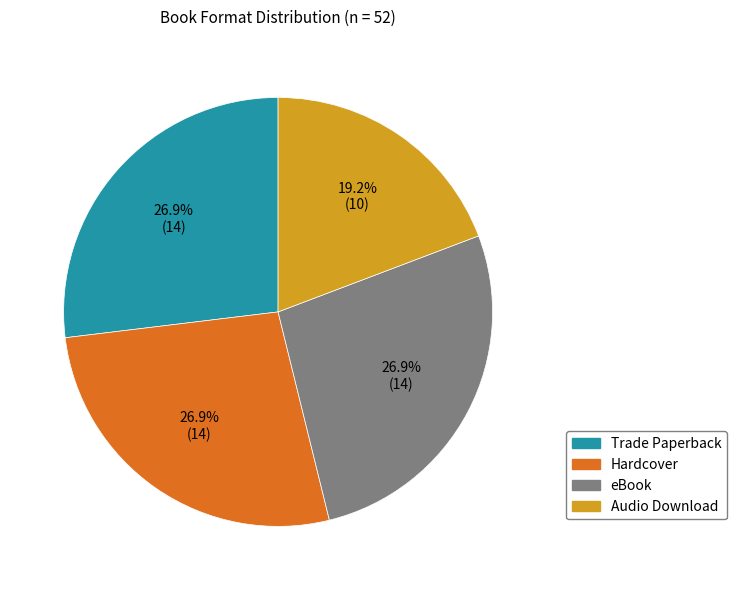

What is the smallest slice in the pie chart?

Audio Download